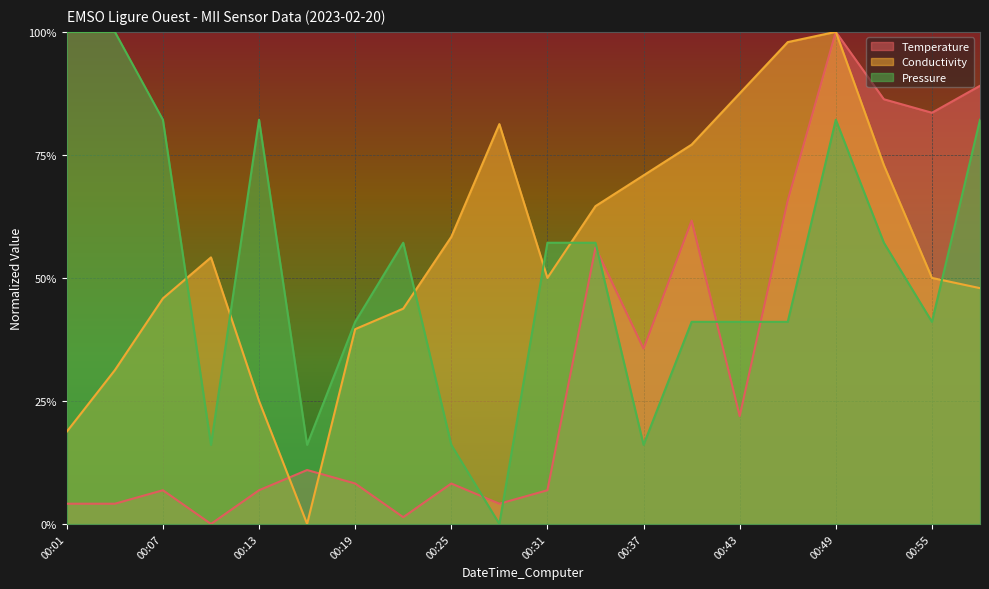

Which series has the largest range (max minus min)?

Temperature